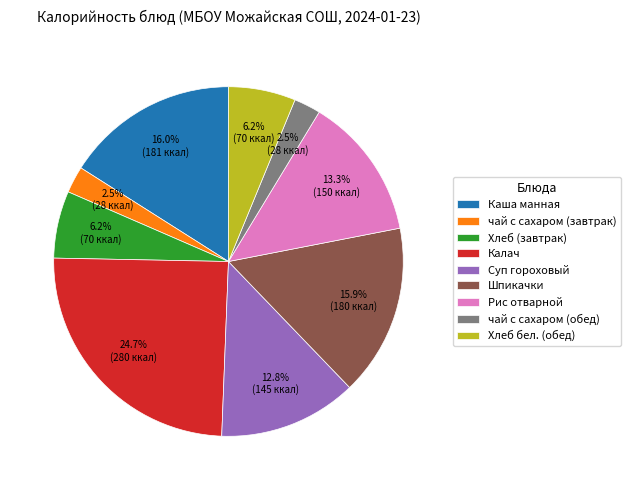

Which category has the biggest portion of the pie?

Калач